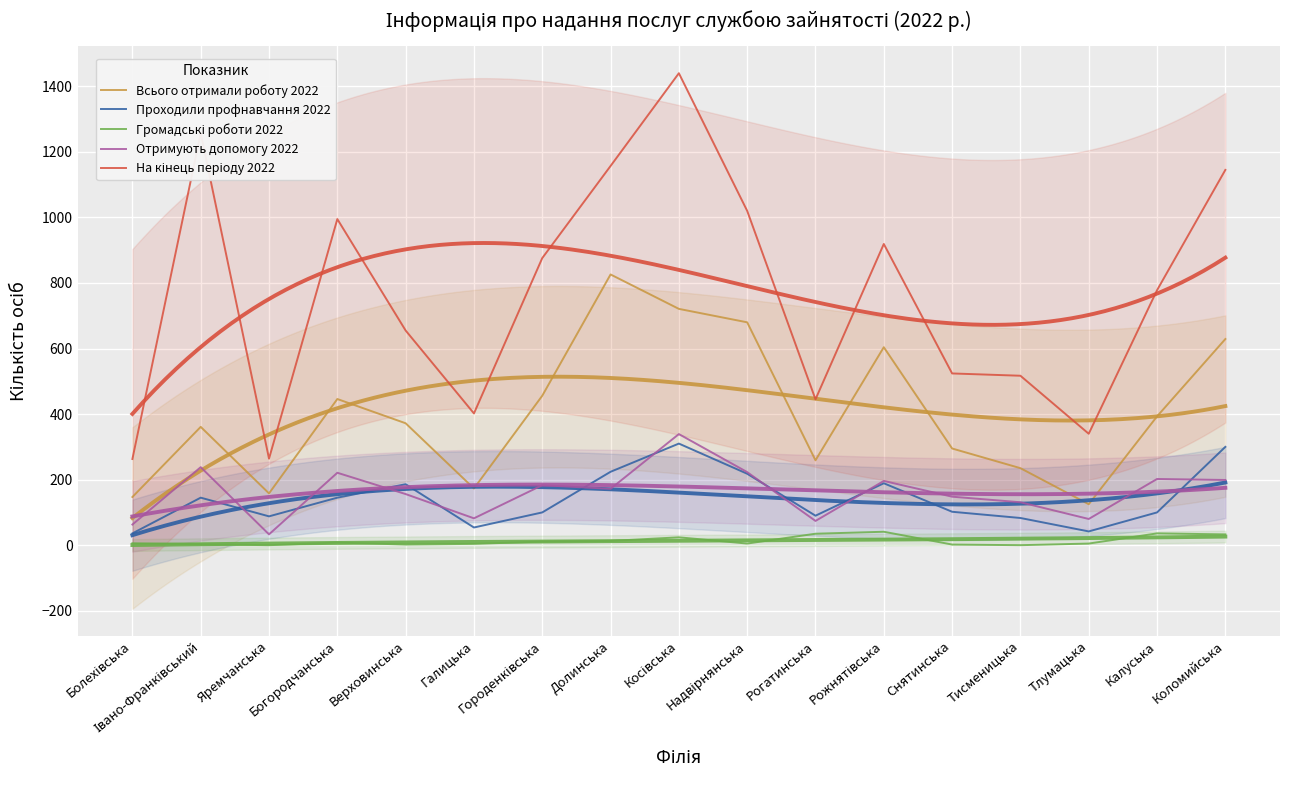

What is the difference between the Проходили профнавчання 2022 values at Верховинська and Рогатинська?

96